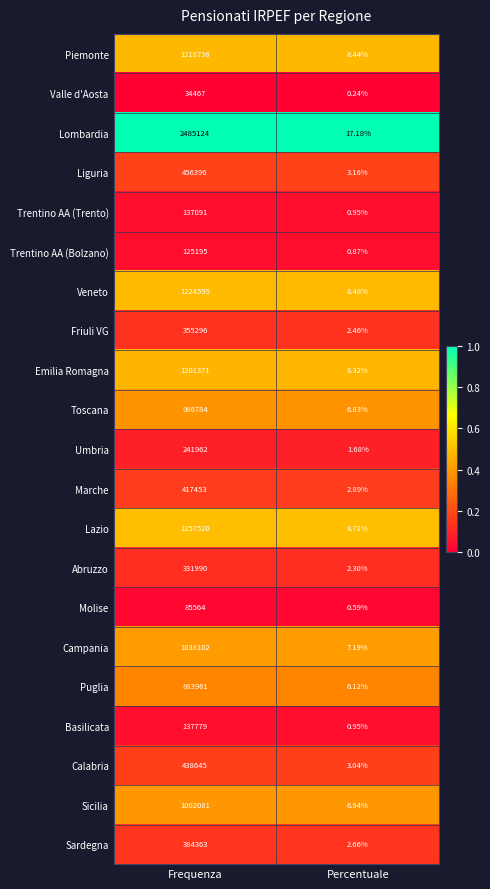

Rank the series at Frequenza from lowest to highest value.

Valle d'Aosta, Molise, Trentino AA (Bolzano), Trentino AA (Trento), Basilicata, Umbria, Abruzzo, Friuli VG, Sardegna, Marche, Calabria, Liguria, Puglia, Toscana, Sicilia, Campania, Emilia Romagna, Piemonte, Veneto, Lazio, Lombardia